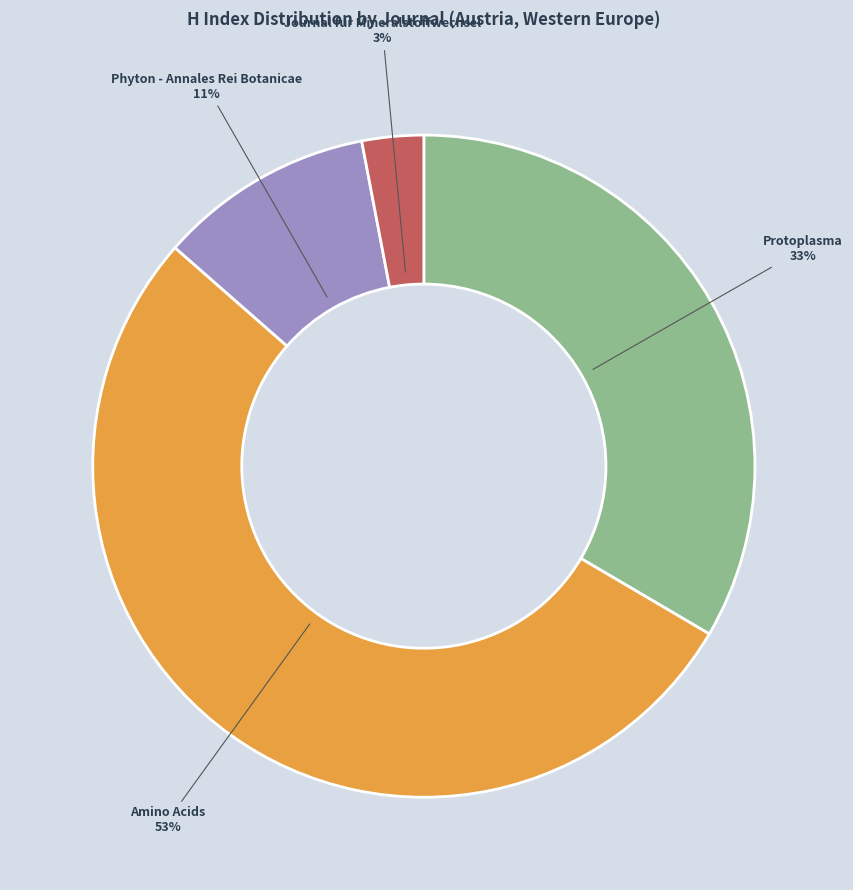

Is there any slice that represents more than half of the pie?

Yes